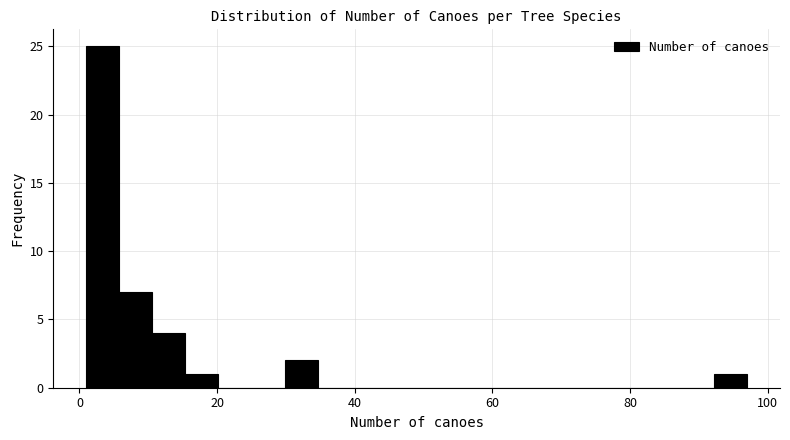

Read against the x-axis, roughly where is the centre of the tallest bar?

4